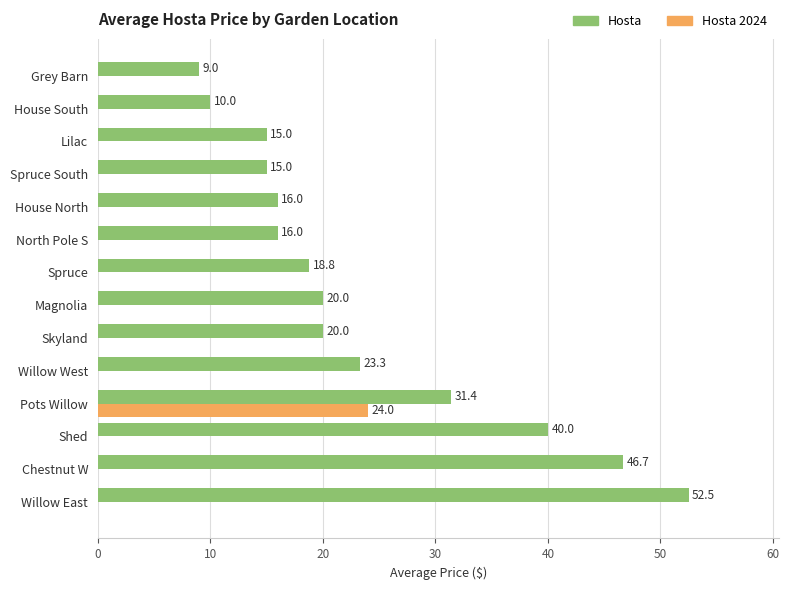

What is the difference between the maximum and second lowest values in the Hosta series?

42.5